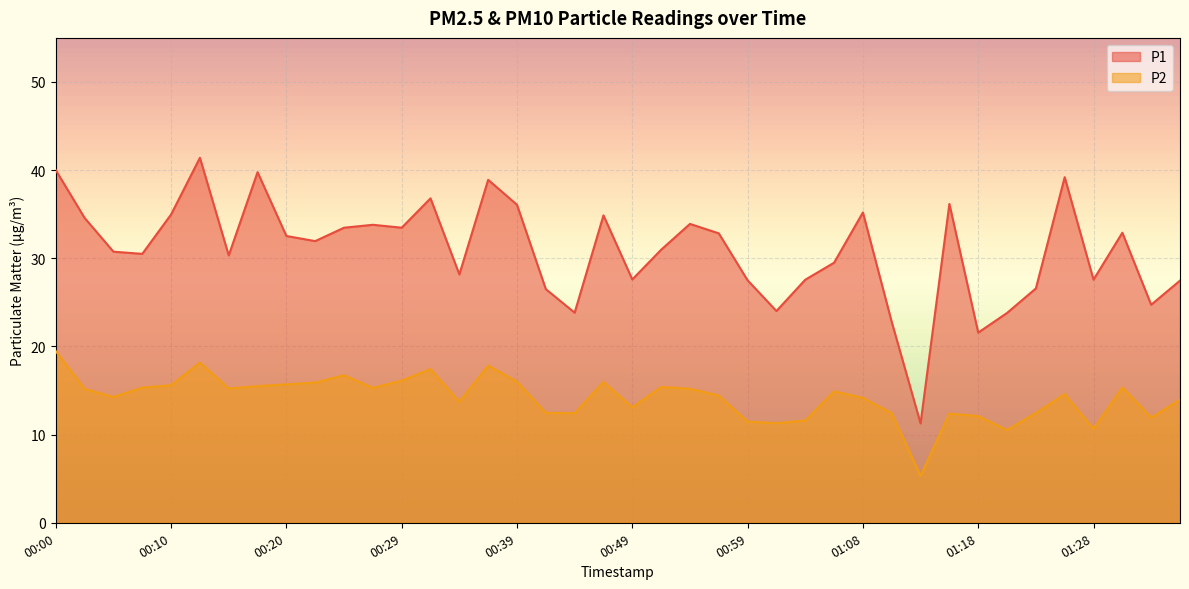

How many series are shown in this chart?

2